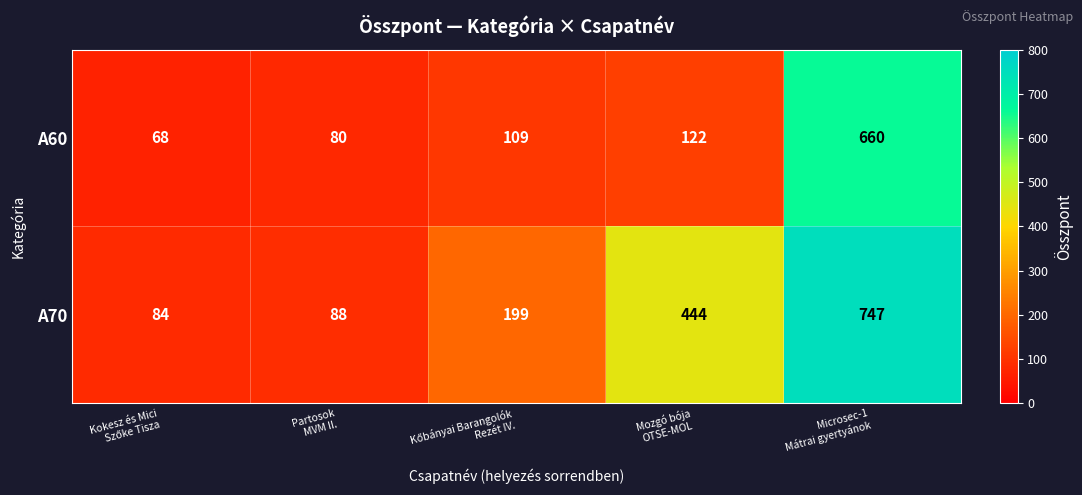

Which series has the largest total across all categories?

A70